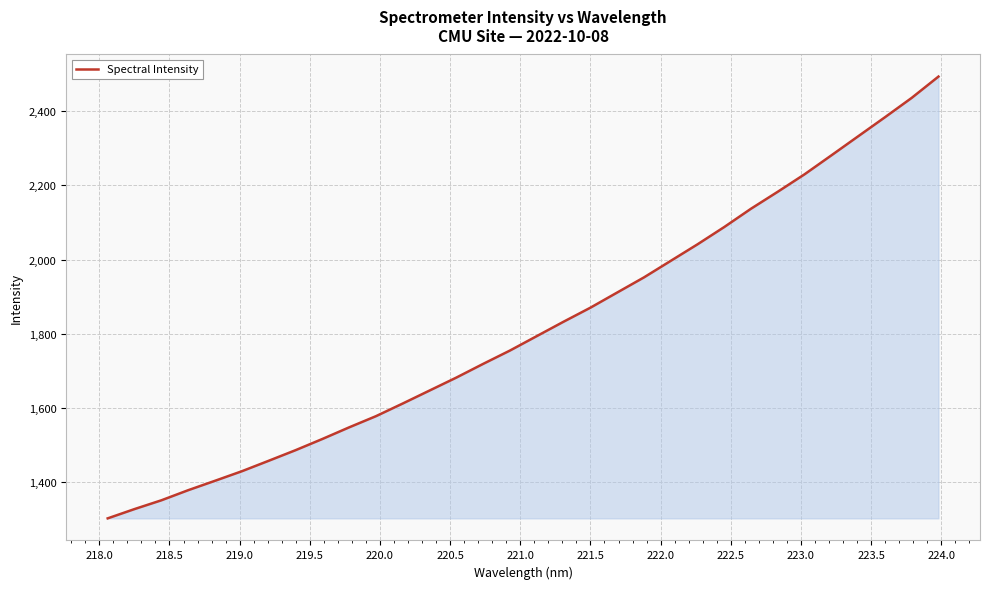

What is the difference between the maximum and minimum values?

1192.9